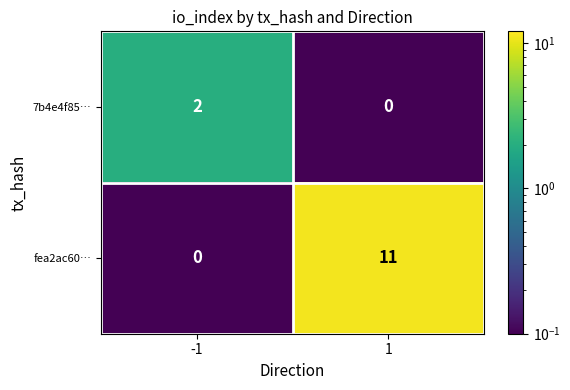

At which category does the chart reach its peak across all series?

1